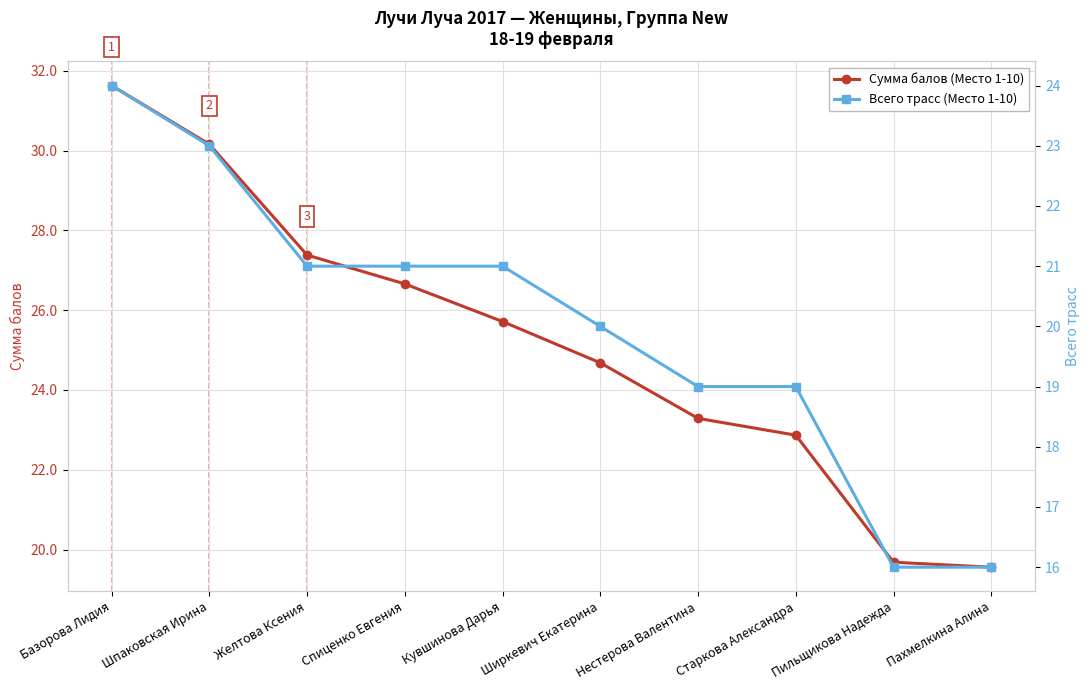

The Сумма балов (Место 1-10) series shows 30.2 at Шпаковская Ирина. True or false?

True